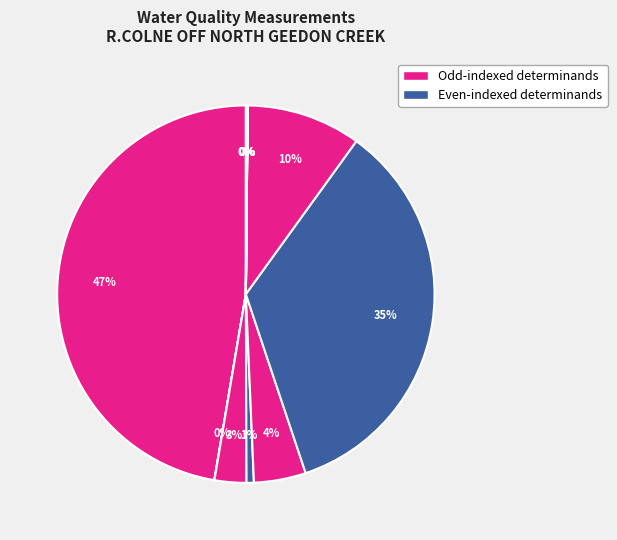

Does any single category account for the majority?

No